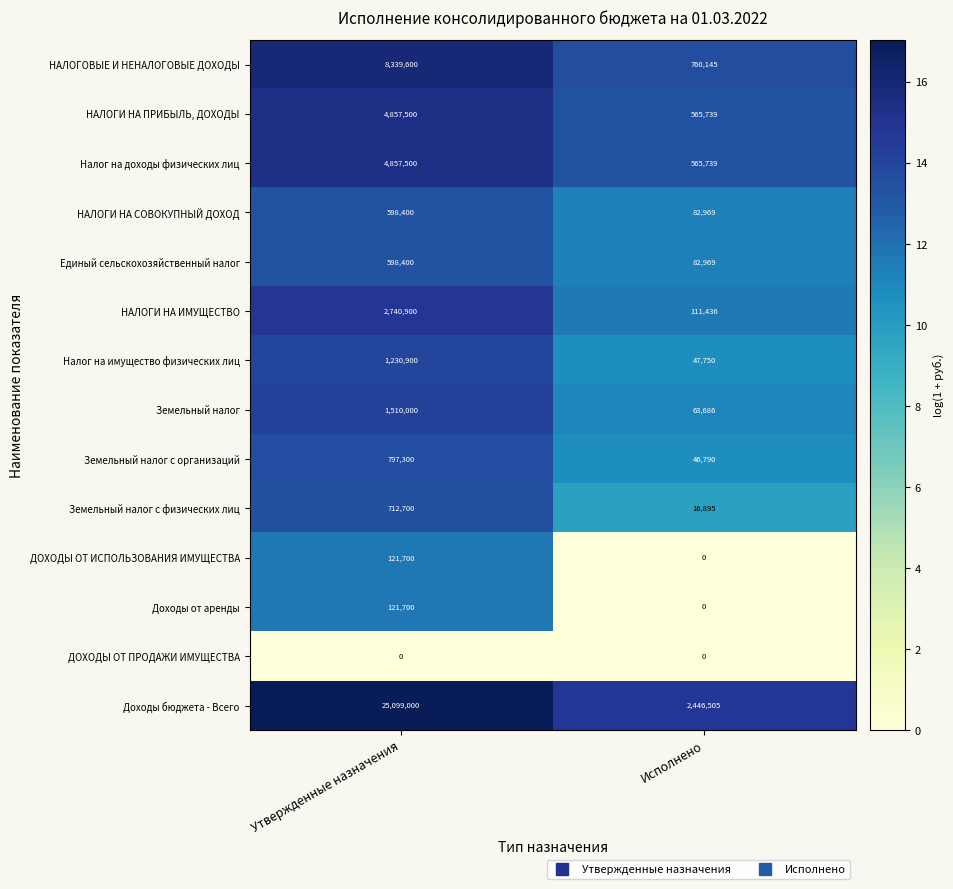

Is it true that НАЛОГИ НА ПРИБЫЛЬ, ДОХОДЫ equals 6839844 at Утвержденные назначения?

False